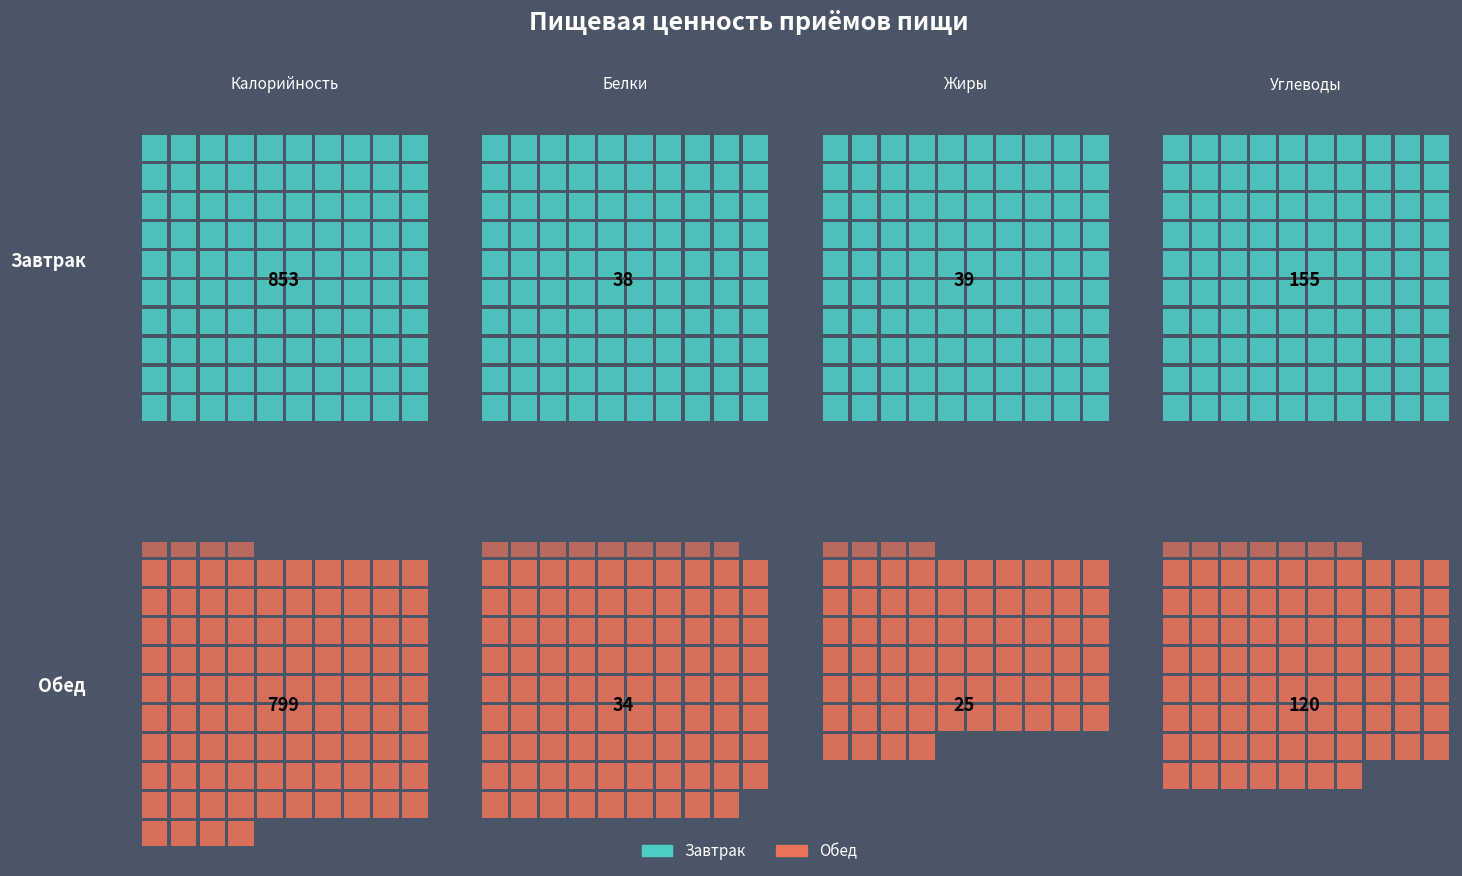

At which category does the chart reach its peak across all series?

Калорийность